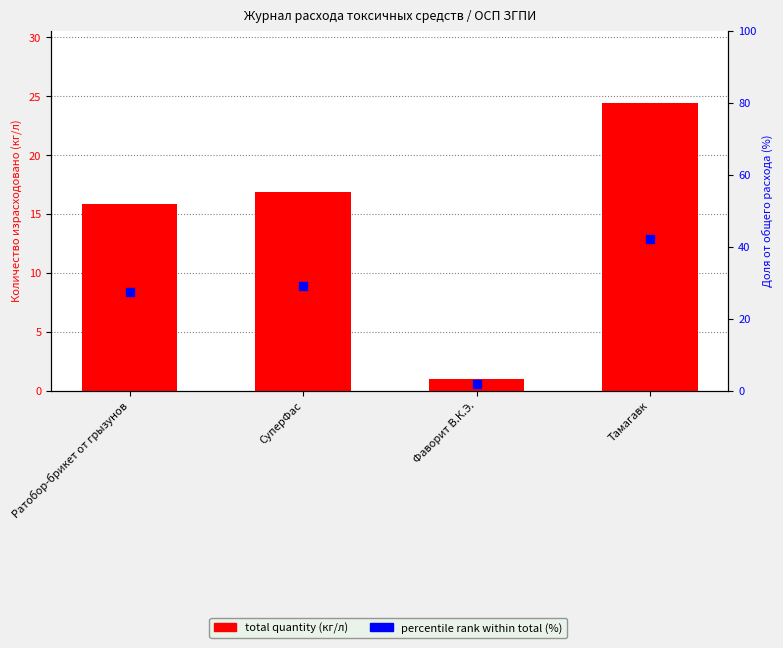

At how many categories does at least one series exceed 38?

1